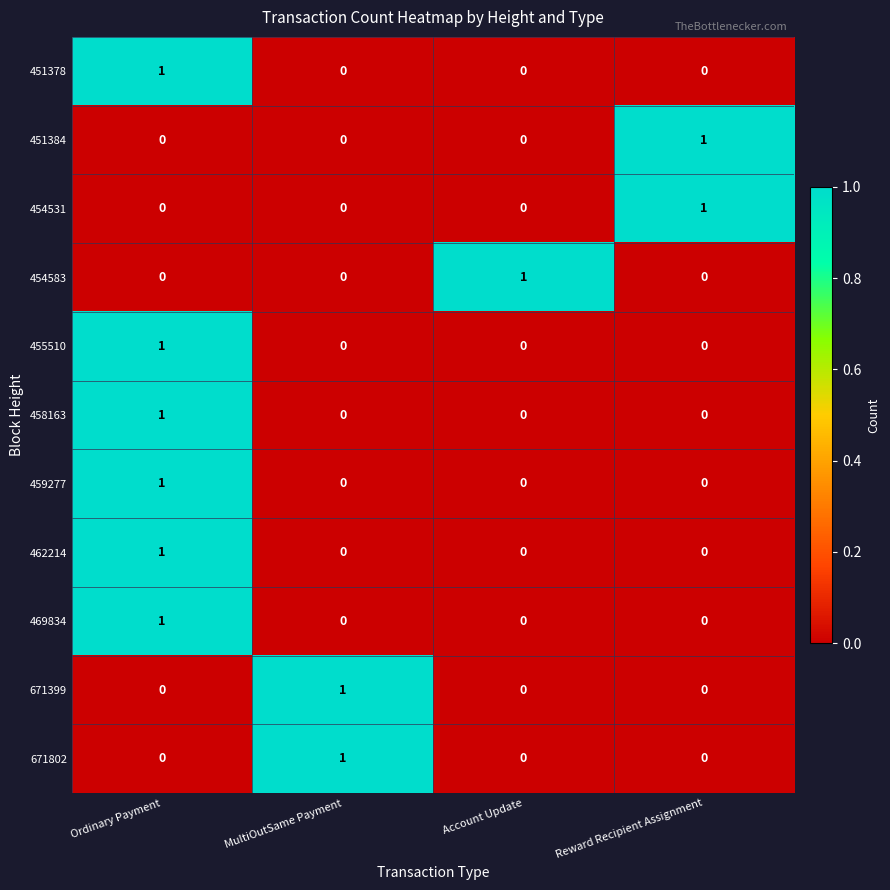

Which category has the highest value in the 469834 series?

Ordinary Payment